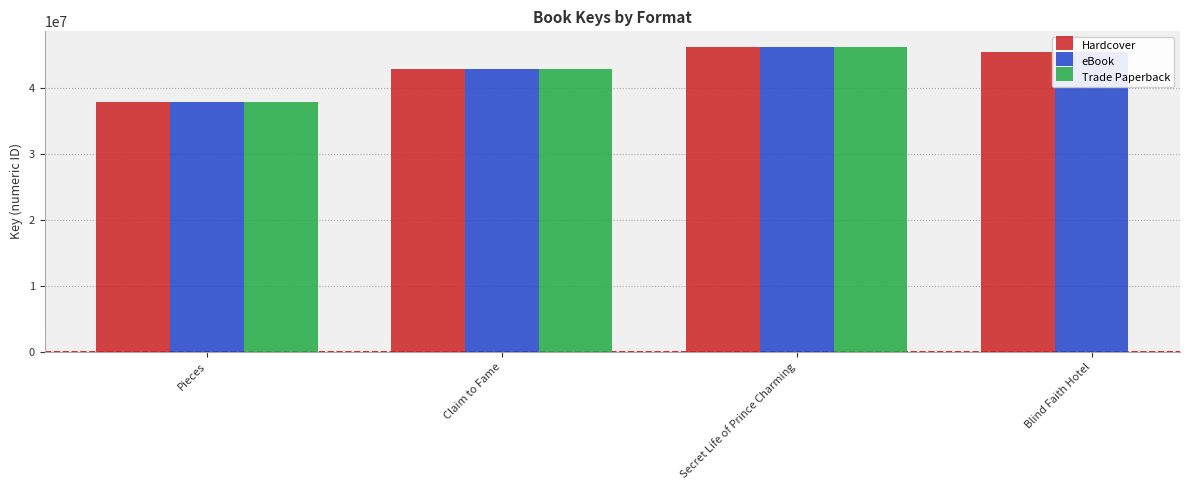

What is the minimum value for Hardcover?

37814368